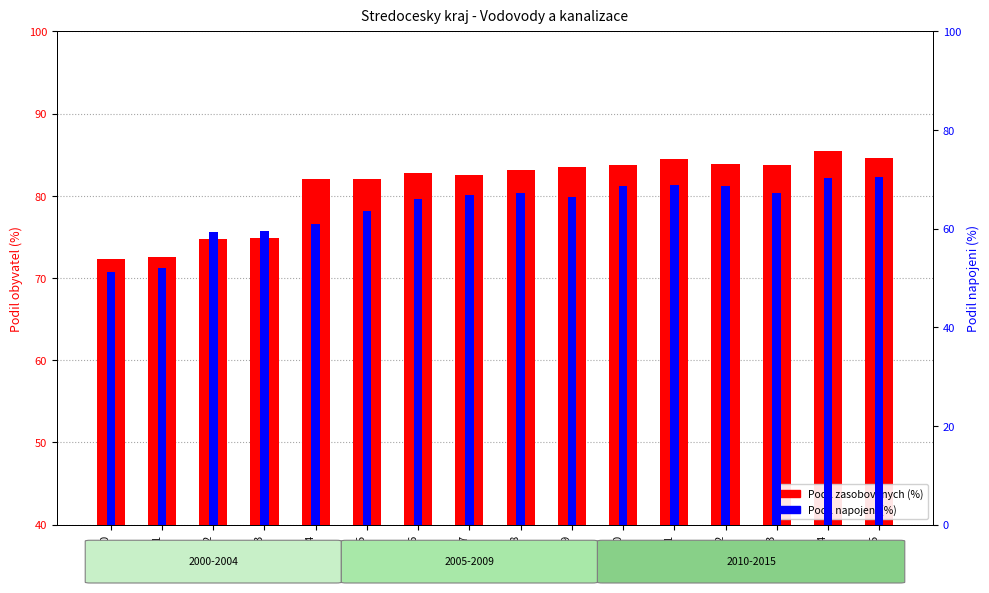

What is the total value across all series at 2000?

123.5